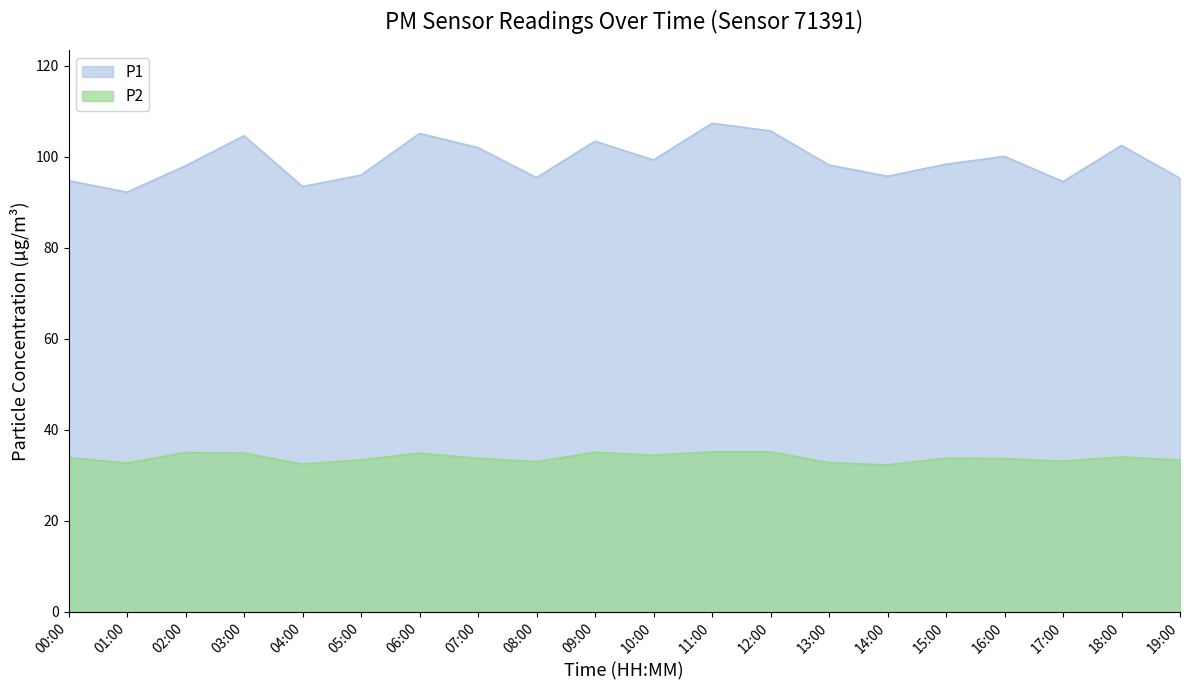

The value of P1 at 05:00 is 34.0. True or false?

False